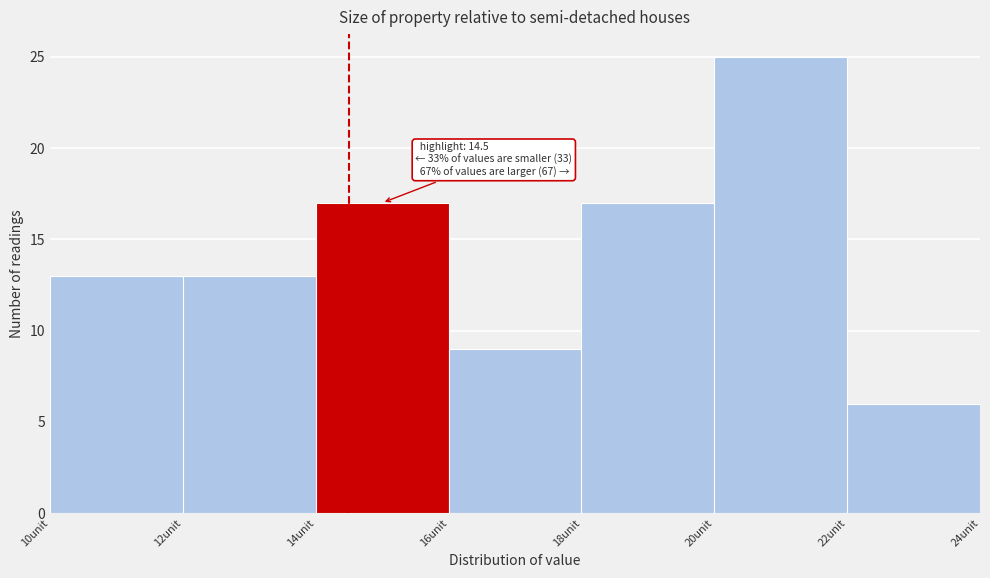

Over which range of the x-axis is the bar tallest?

20 to 22